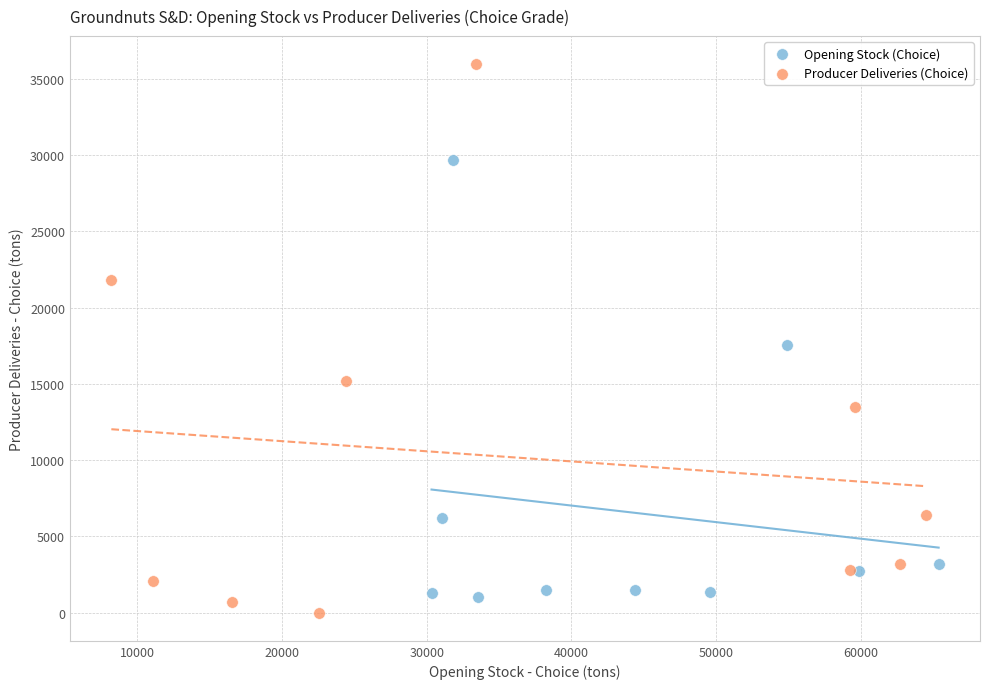

Which series contains the highest Y value?

Producer Deliveries (Choice)